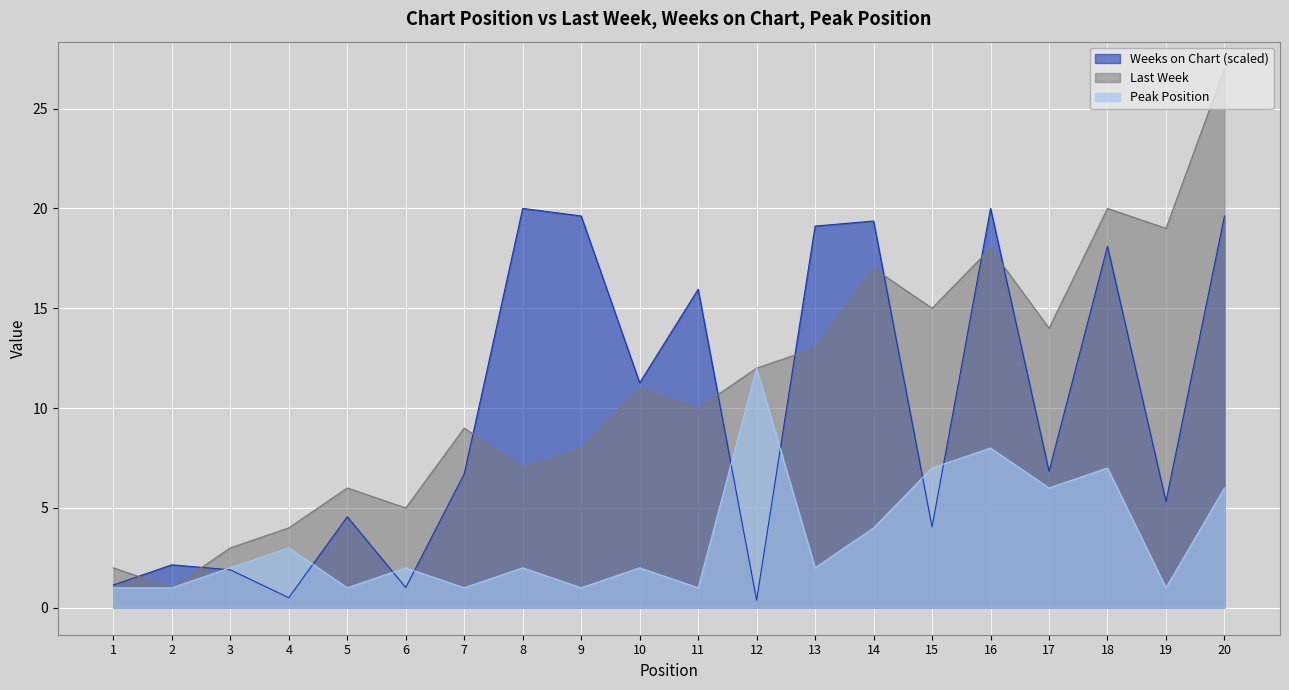

Rank the categories by Last Week value from highest to lowest.

20, 18, 19, 16, 14, 15, 17, 13, 12, 10, 11, 7, 9, 8, 5, 6, 4, 3, 1, 2